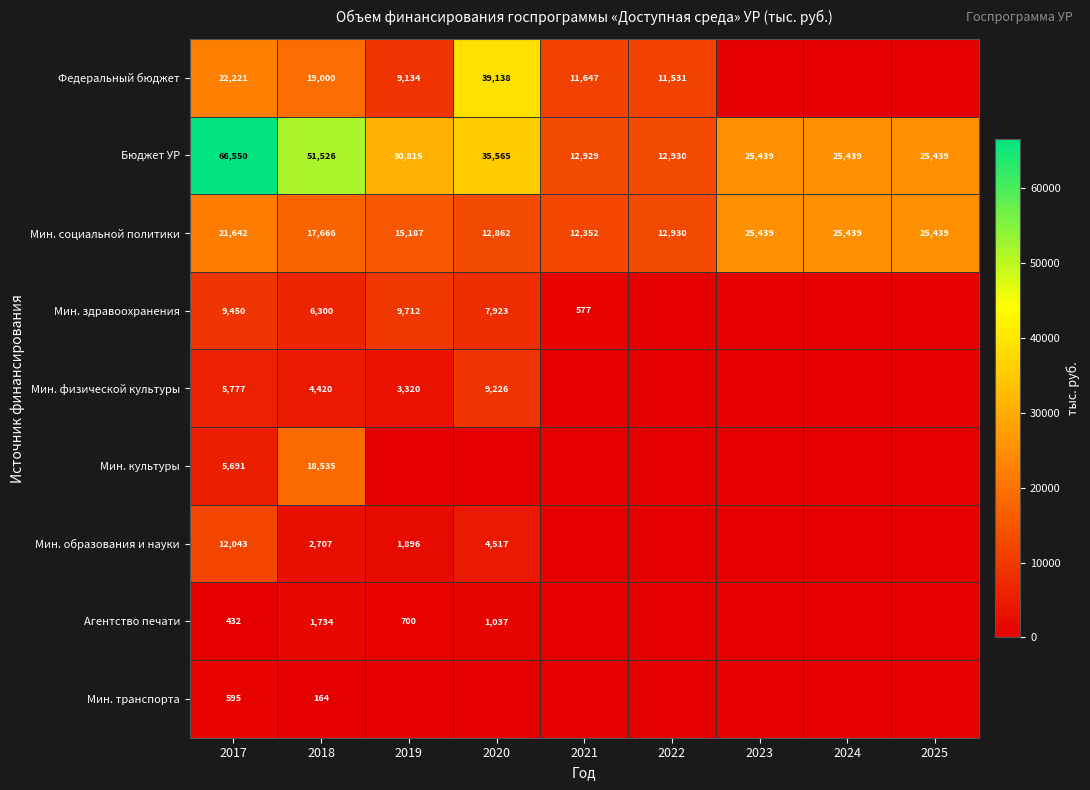

What is the total value across all series at 2022?

37390.6